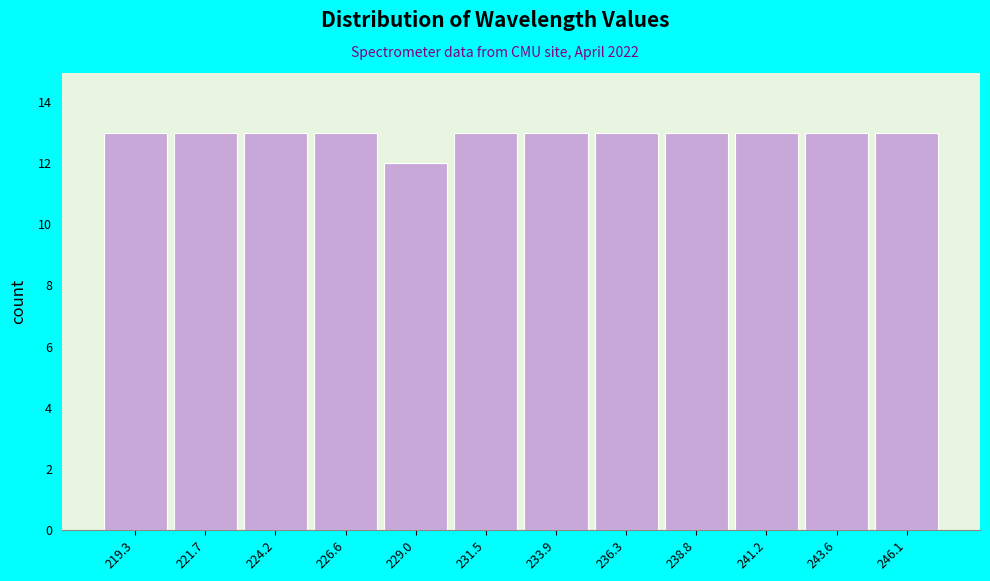

Reading left to right, list every bar in this chart as the range it spans on the x-axis followed by its height. Neither the bar edges nor the heights are printed on the chart, so give them approximately, as read against the axes.

218.0 to 220.5: 13
220.5 to 223.0: 13
223.0 to 225.5: 13
225.5 to 228.0: 13
228.0 to 230.0: 12
230.0 to 232.5: 13
232.5 to 235.0: 13
235.0 to 237.5: 13
237.5 to 240.0: 13
240.0 to 242.5: 13
242.5 to 245.0: 13
245.0 to 247.5: 13